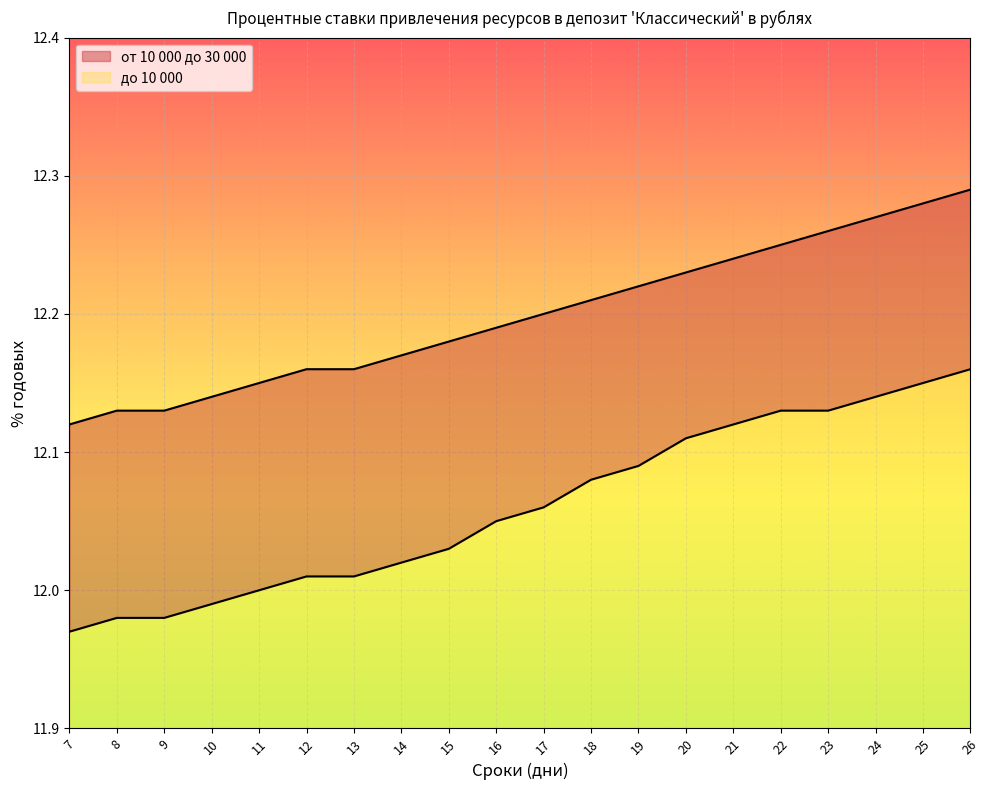

Which series has the largest total across all categories?

от 10 000 до 30 000